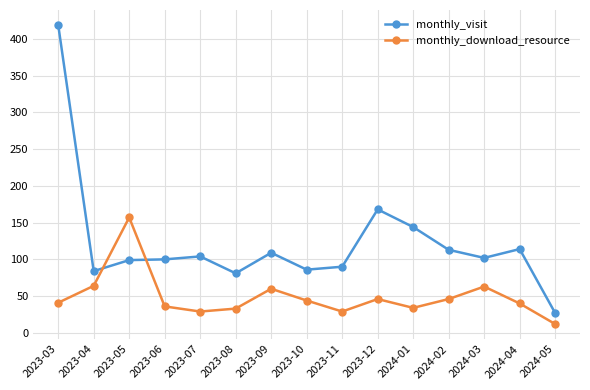

What is the spread (max minus min) of values at 2023-08?

48